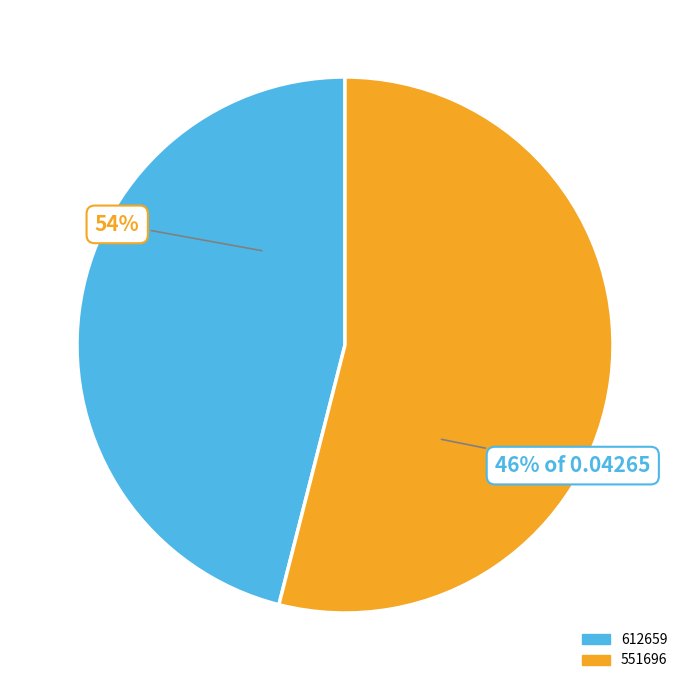

Is there a majority slice in this chart?

Yes